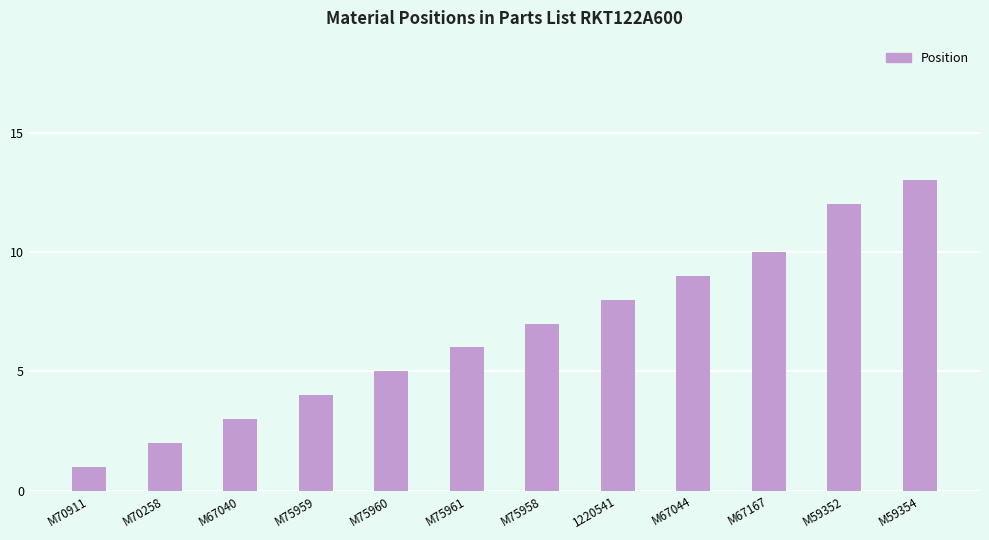

How many bars are there in total?

12